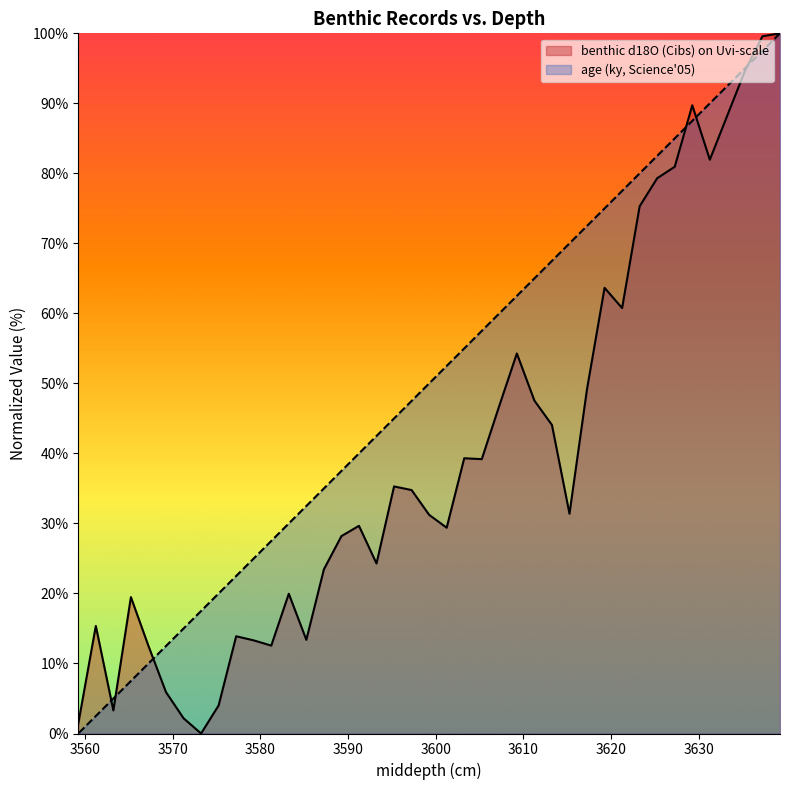

True or false: benthic d18O (Cibs) on Uvi-scale has a value of 28.2 at 3589.25.

True